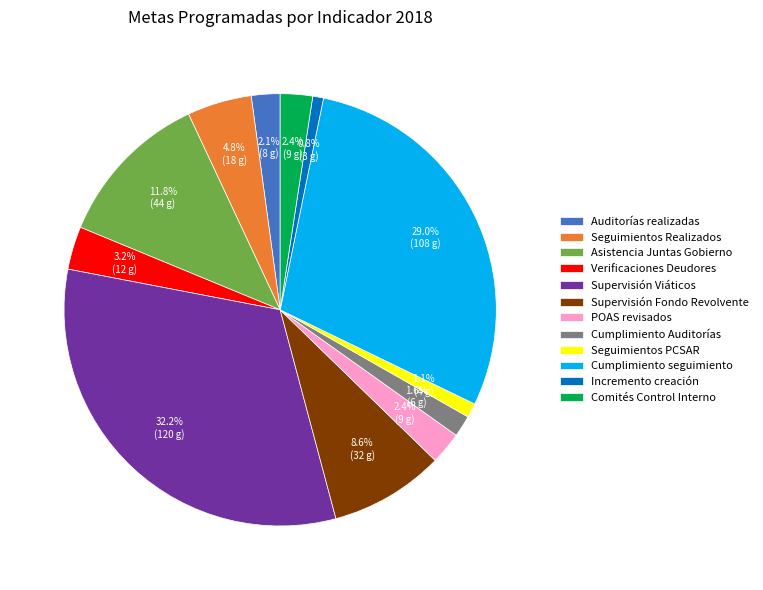

How many segments does this pie chart have?

12